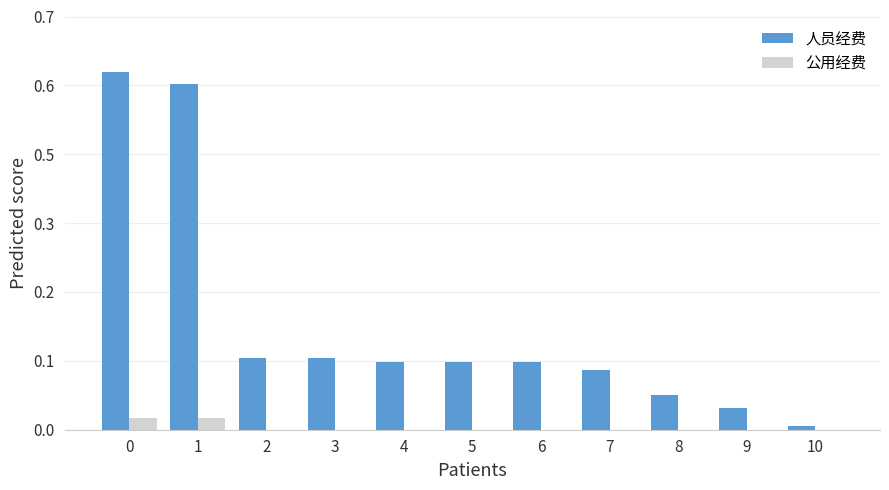

What are all the series names shown in the legend?

人员经费, 公用经费